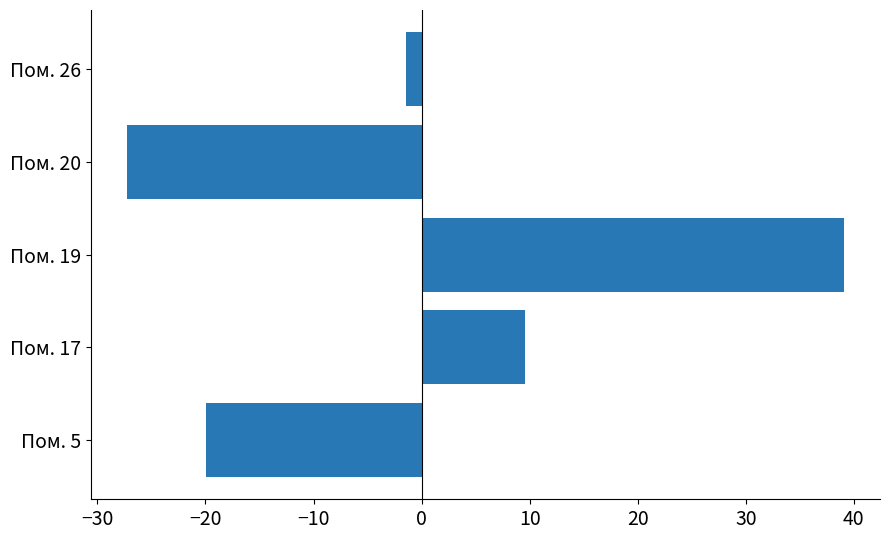

What is the greatest value displayed?

39.1